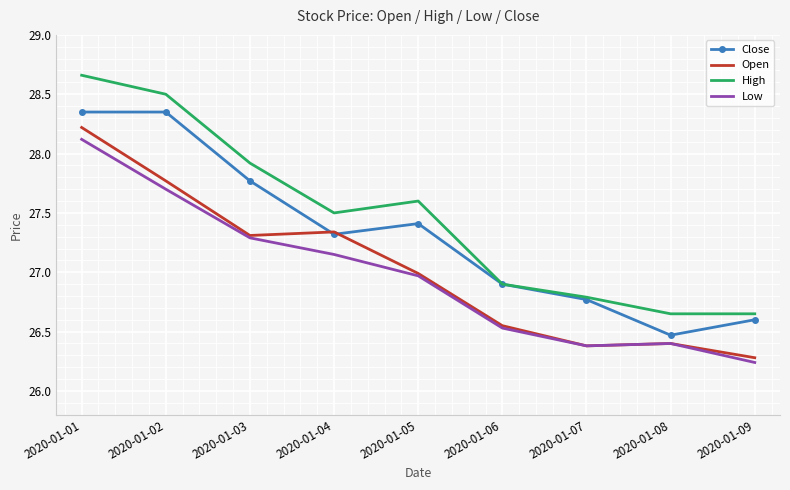

After their last crossing, which series has the higher values: Open or Close?

Close